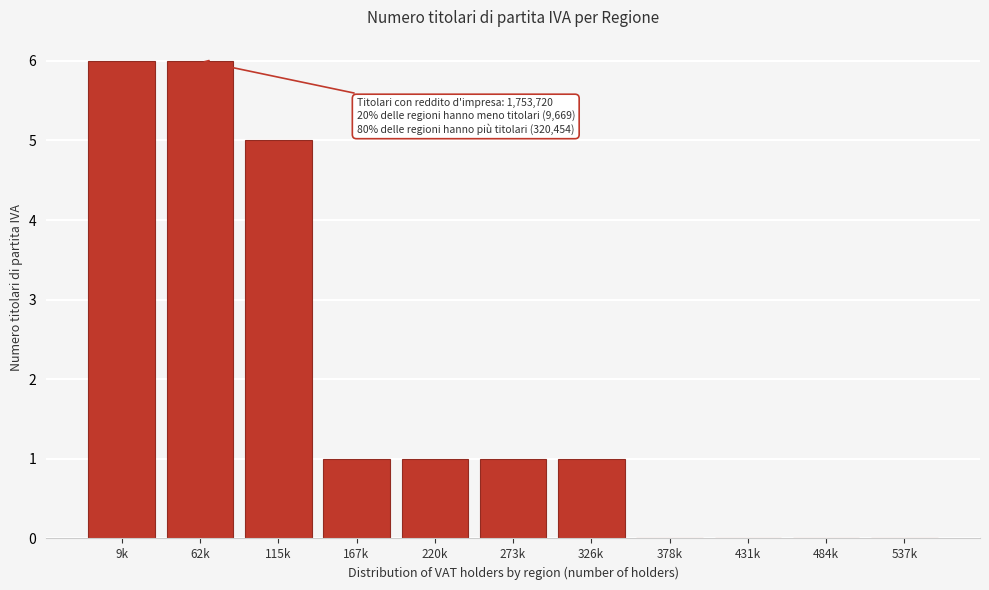

True or false: the data shows 0 at 537k.

True